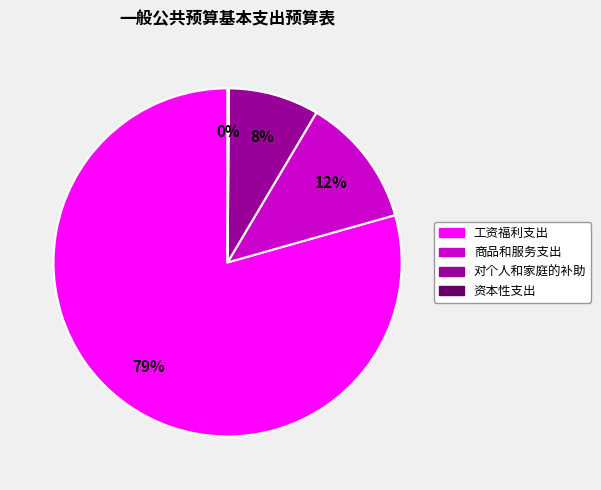

Combined, do 对个人和家庭的补助 and 工资福利支出 account for over 50%?

Yes